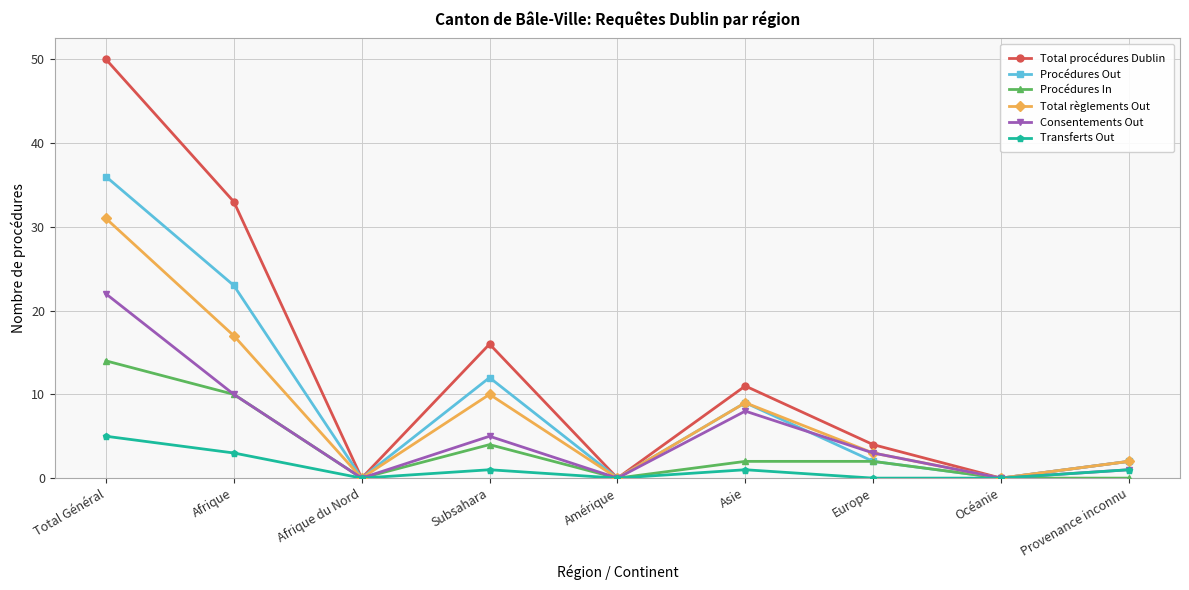

What is the value of the Total règlements Out point at the 9th from the left?

2